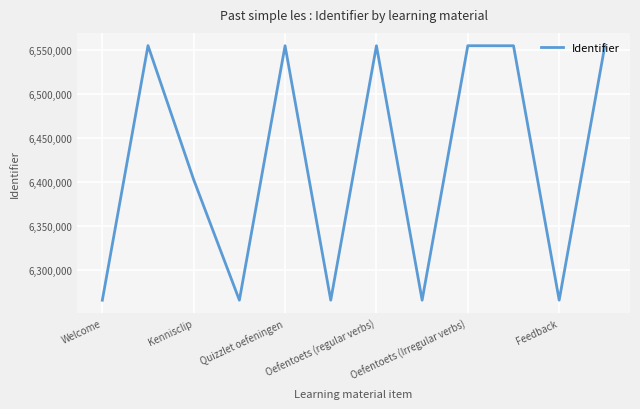

What is the minimum value shown in the chart?

6265989